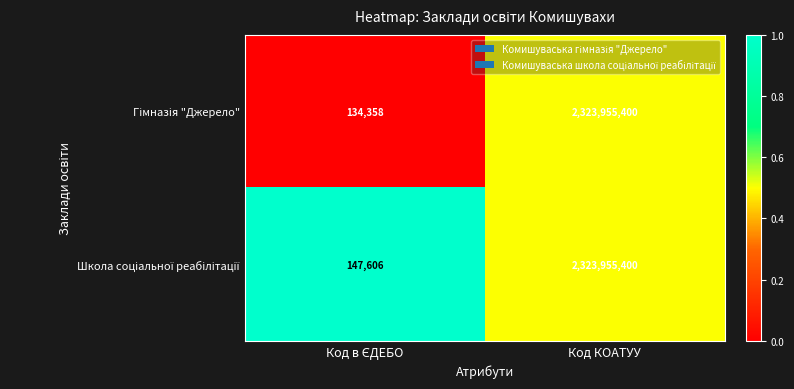

What is the smallest value displayed?

134358